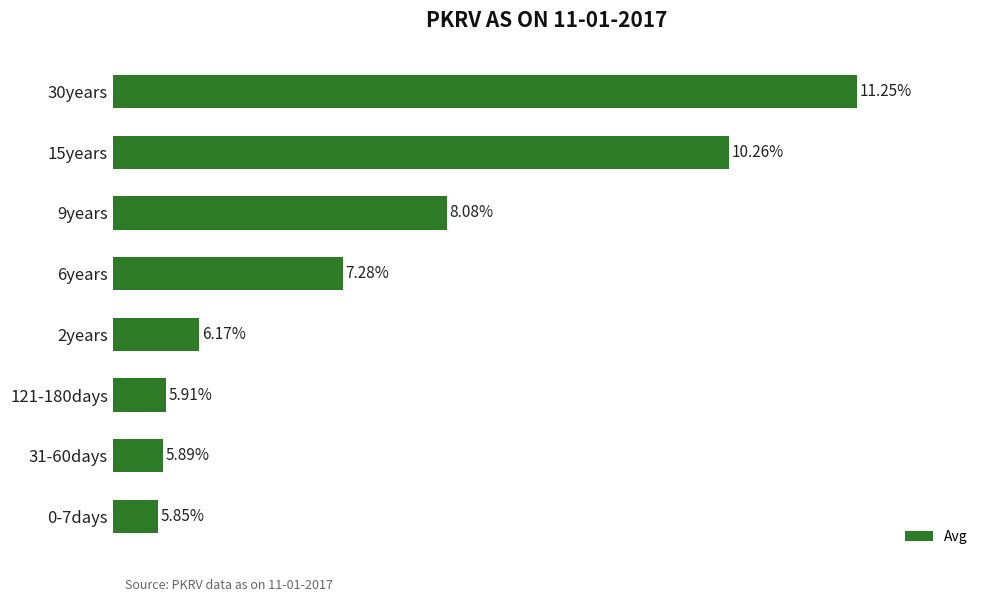

Rank the categories by value from highest to lowest.

30years, 15years, 9years, 6years, 2years, 121-180days, 31-60days, 0-7days